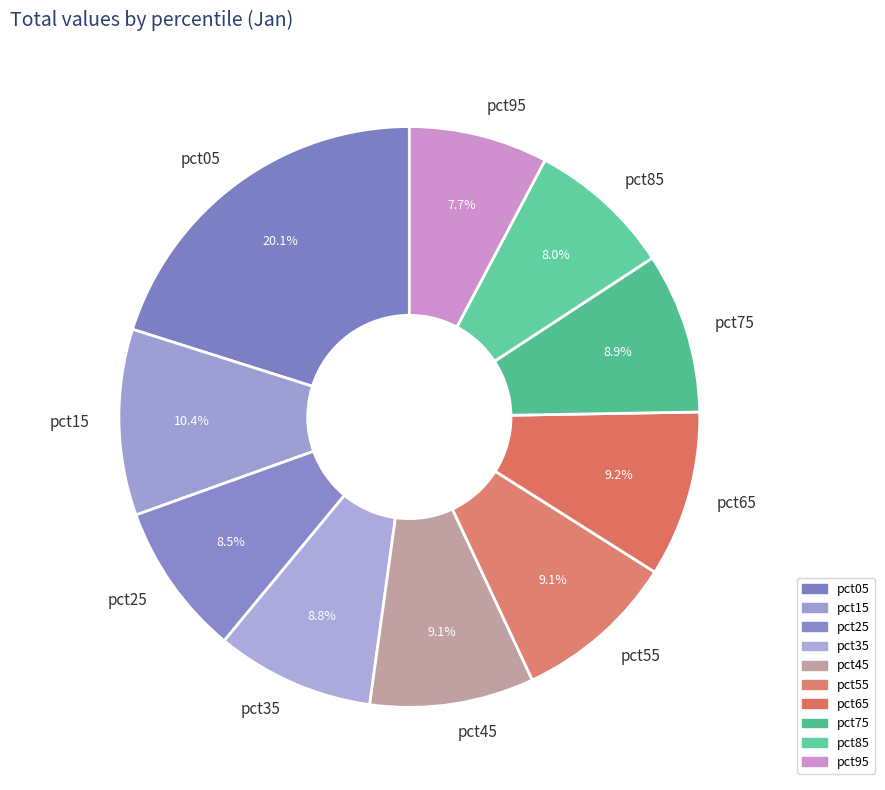

What is the ratio of the value at pct75 to the value at pct95?

1.2